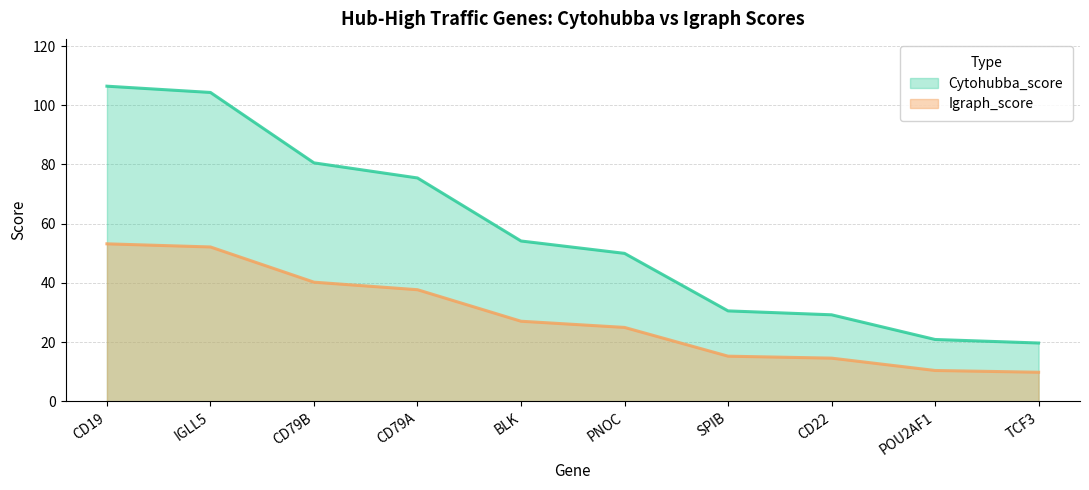

At which category is the sum across all series the highest?

CD19